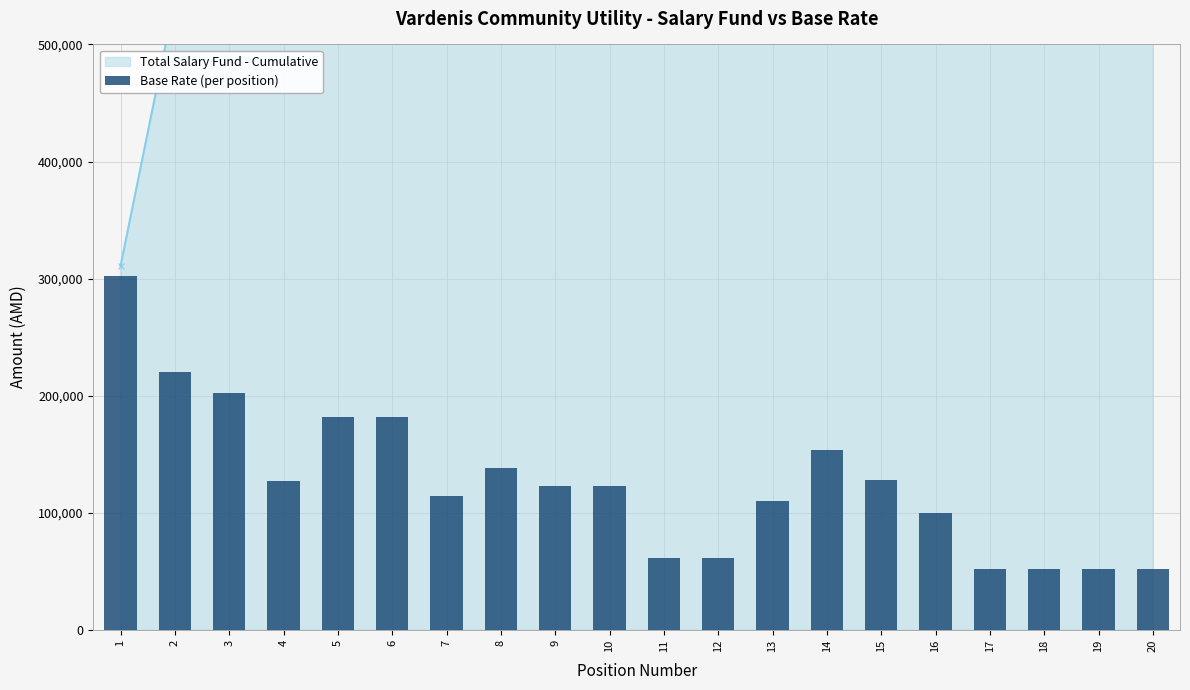

How many bars are there in total?

20